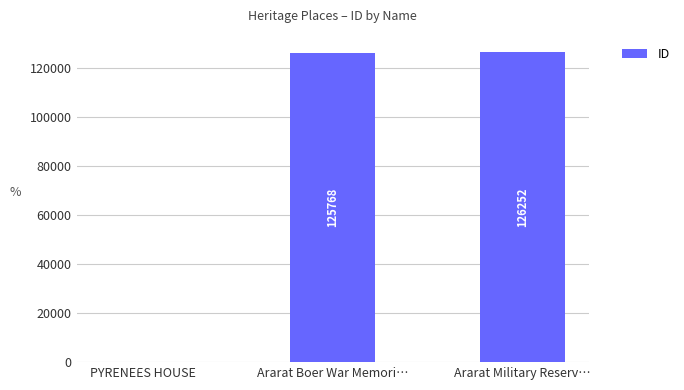

Which has a higher value, Ararat Boer War Memori… or PYRENEES HOUSE?

Ararat Boer War Memori…